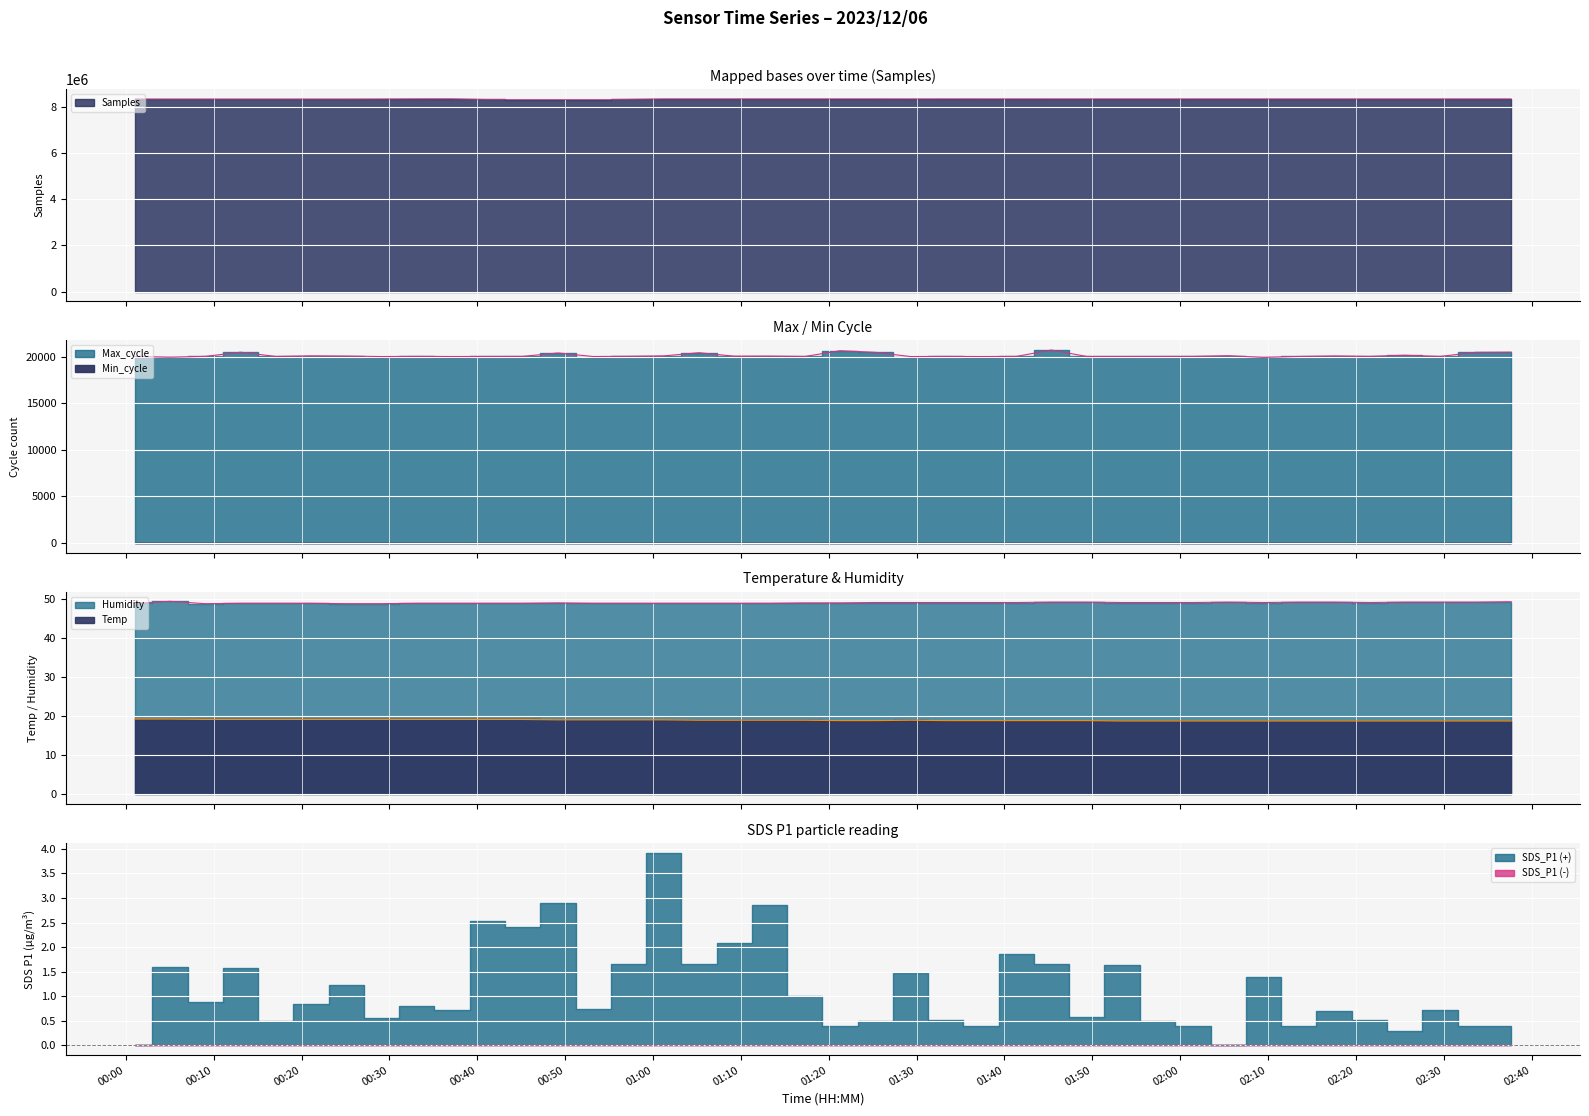

How many data points does each series have?

40